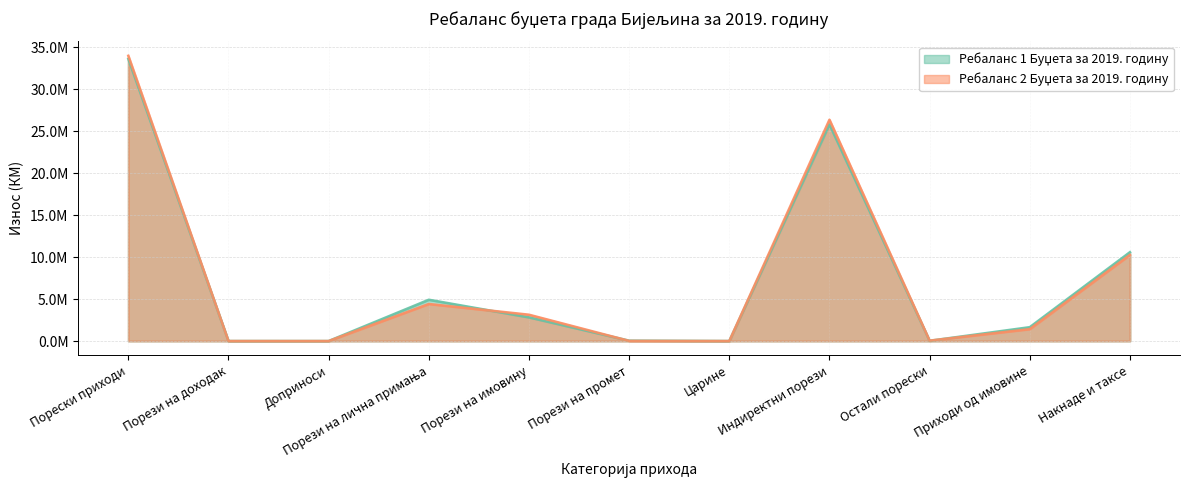

How many lines are shown in the chart?

2